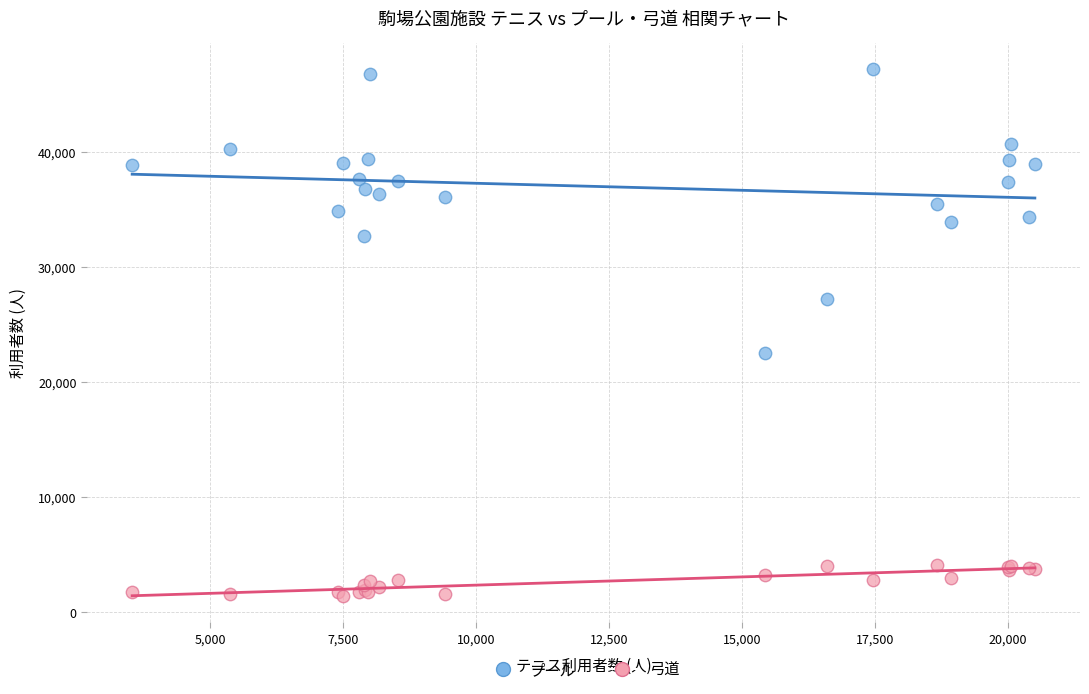

Which series contains the highest Y value?

プール